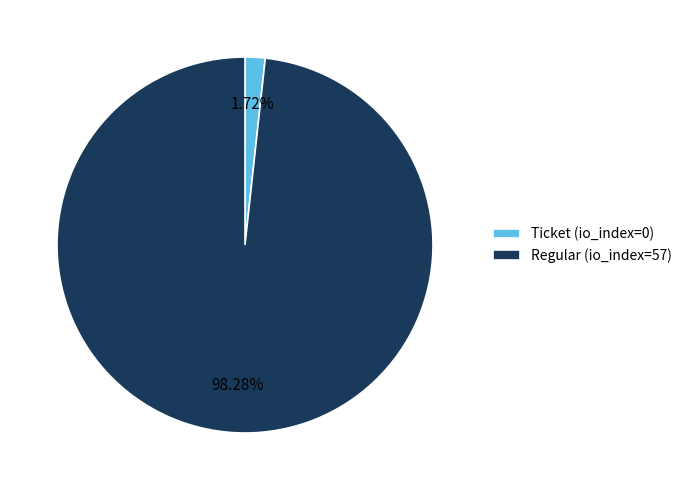

What is the largest slice in the pie chart?

Regular (io_index=57)